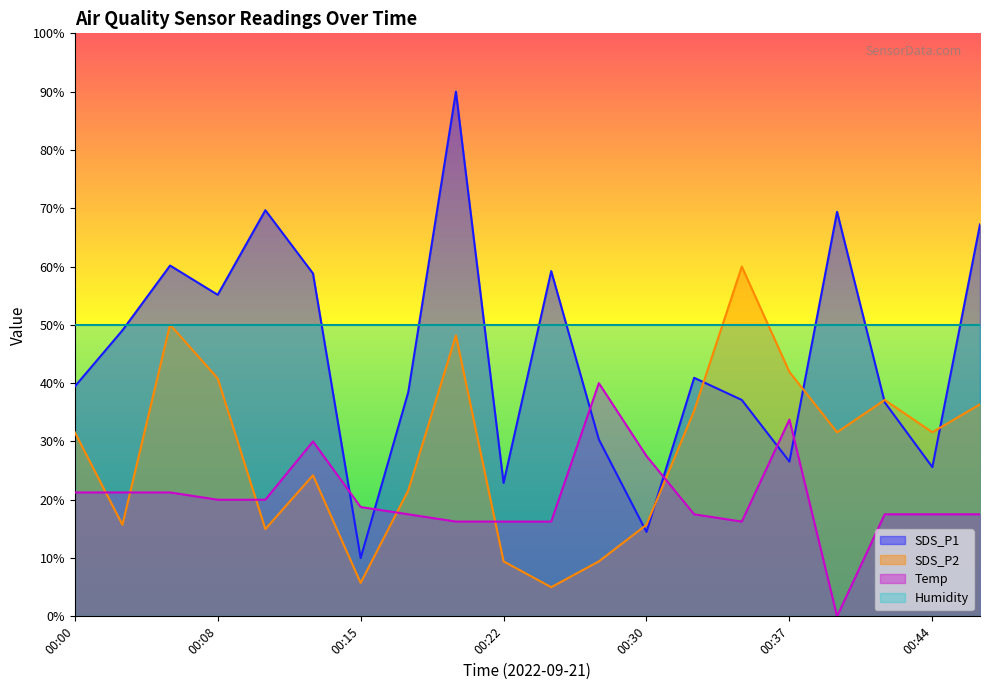

Which series ends up on top after the final intersection of Temp and SDS_P1?

SDS_P1